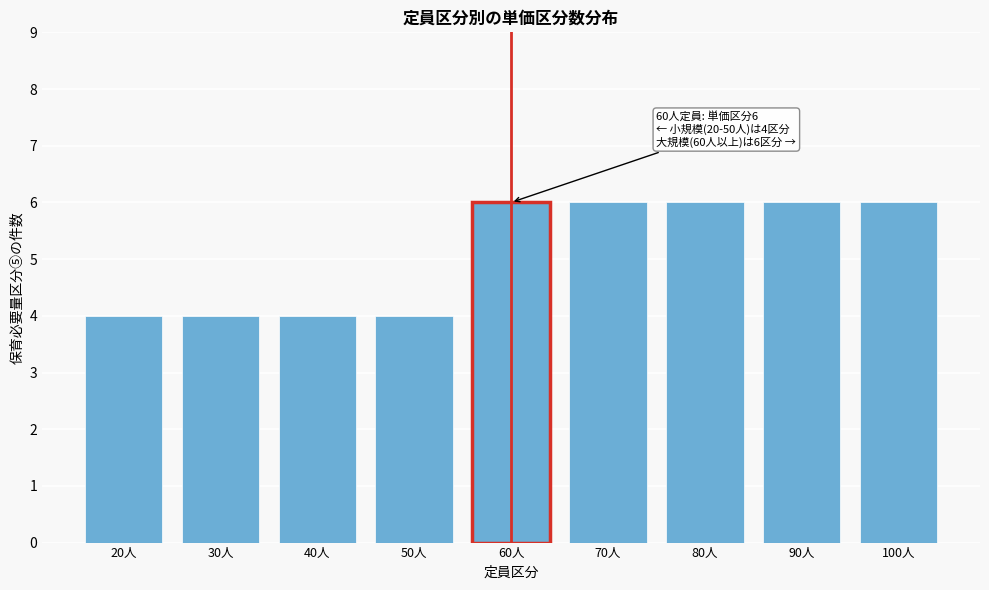

Reading right to left, extract all data points from this chart.

6	6	6	6	6	4	4	4	4